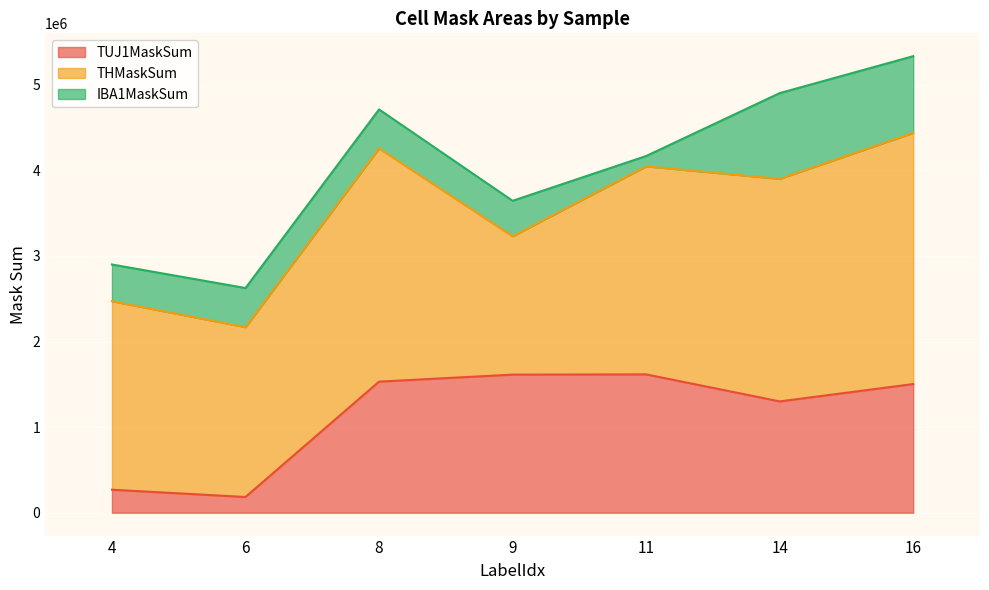

At which category is the sum across all series the highest?

16